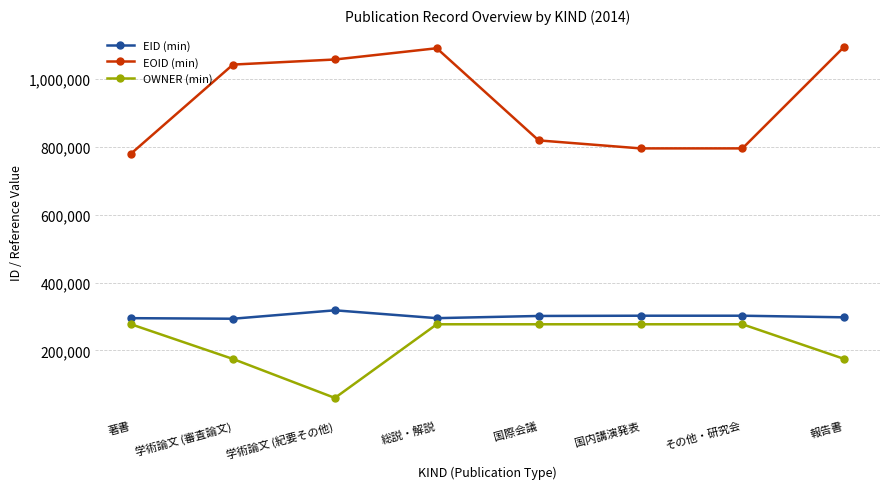

The OWNER (min) series shows 174827 at 報告書. True or false?

True